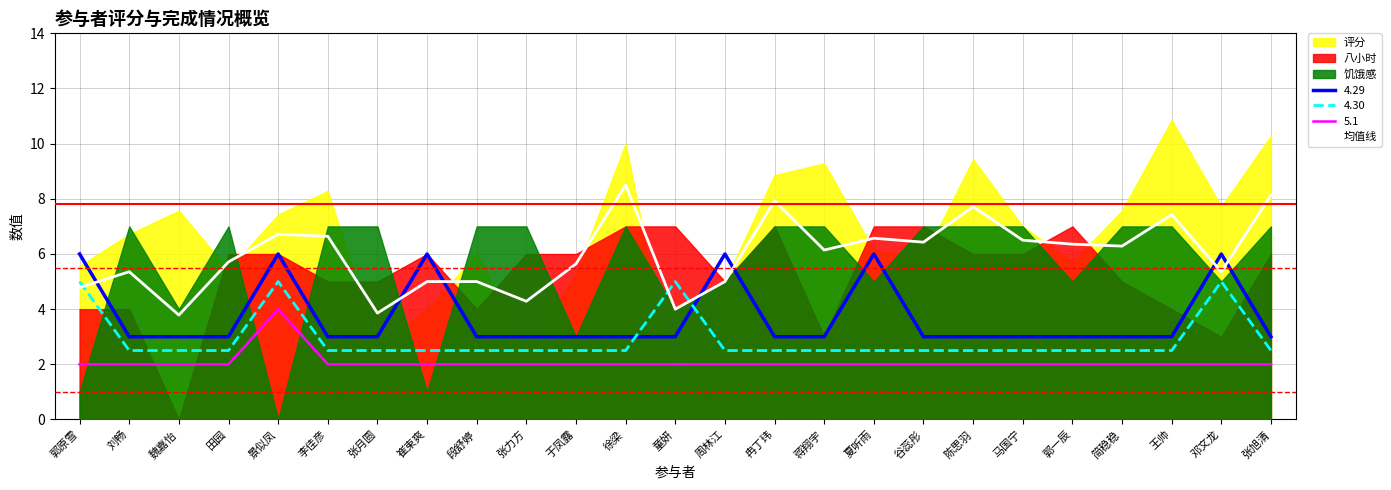

How many values exceed 6?

13